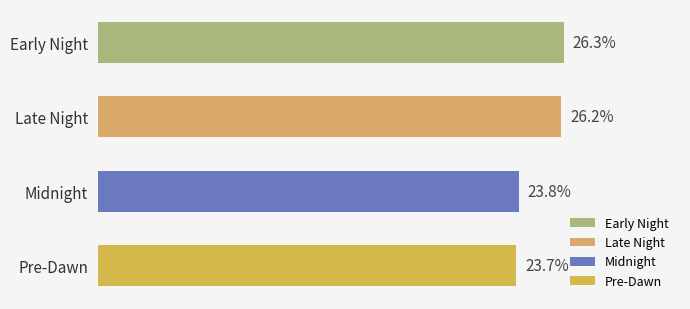

Which has a higher value, Midnight or Pre-Dawn?

Midnight